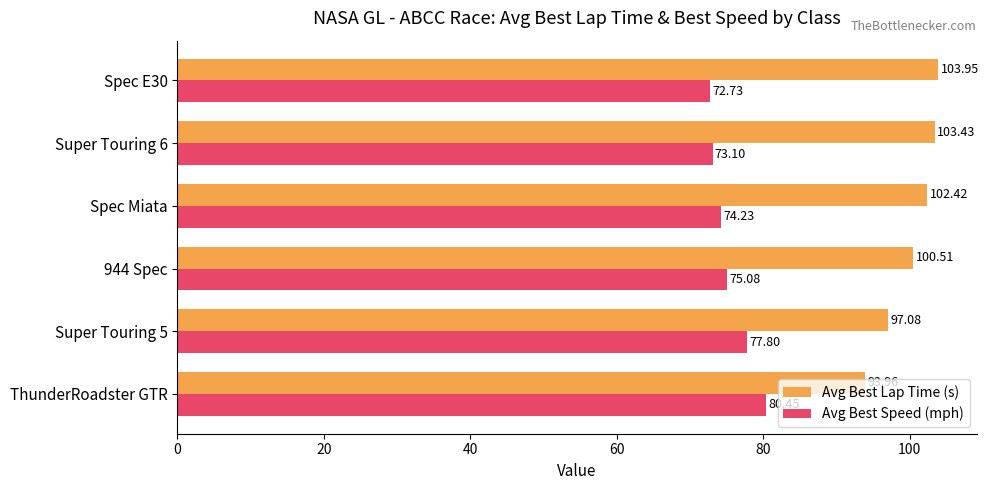

What is the difference between the second highest and second lowest values in the Avg Best Speed (mph) series?

4.7